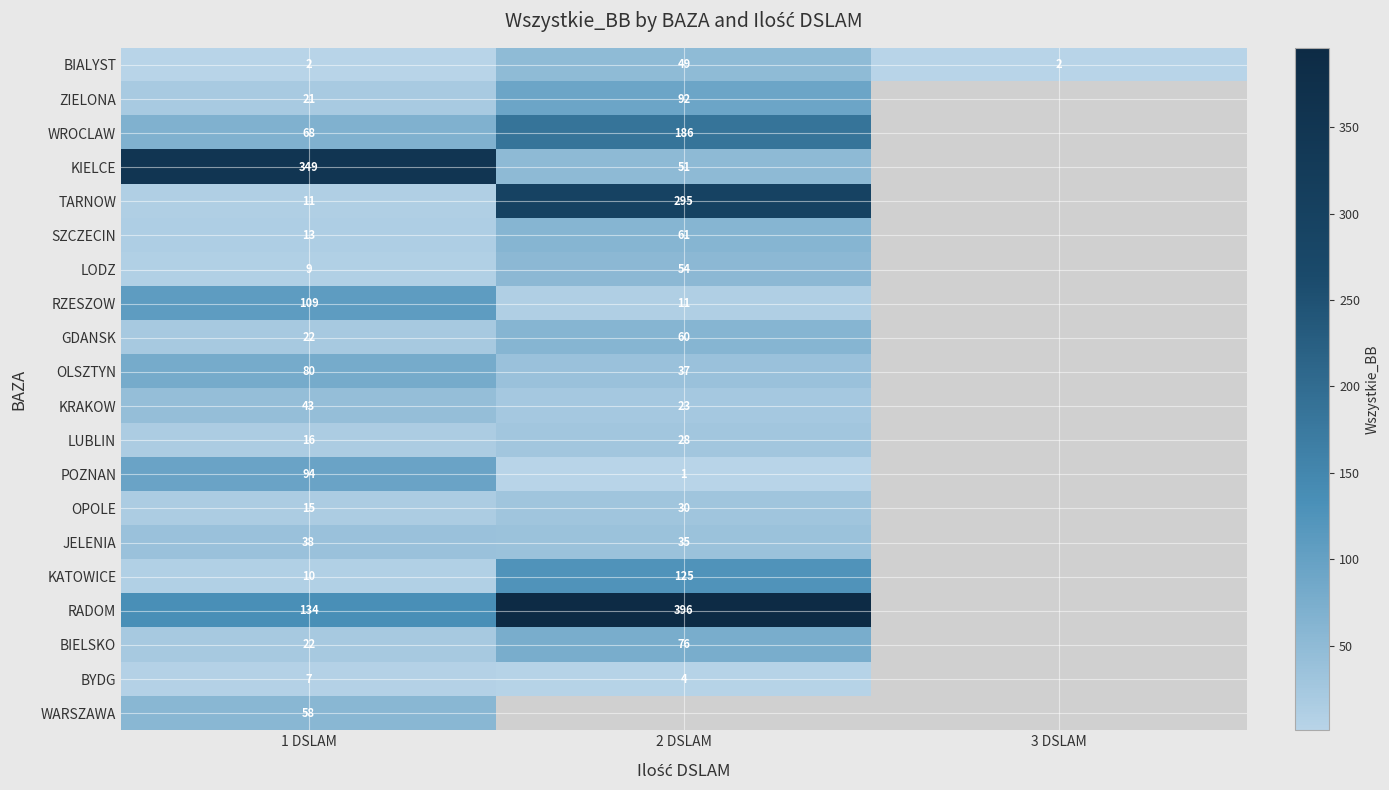

What is the total value across all series at 1 DSLAM?

1121